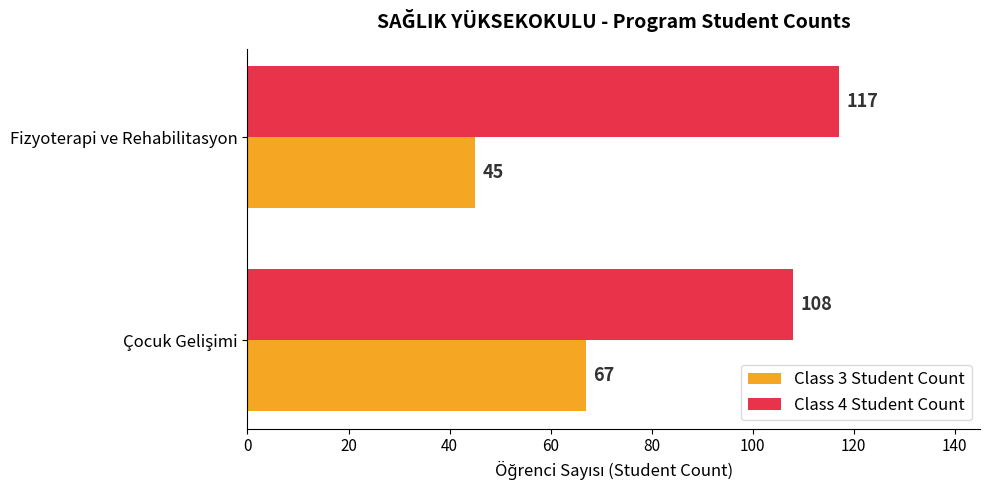

Is it true that Class 3 Student Count equals 45 at Fizyoterapi ve Rehabilitasyon?

True